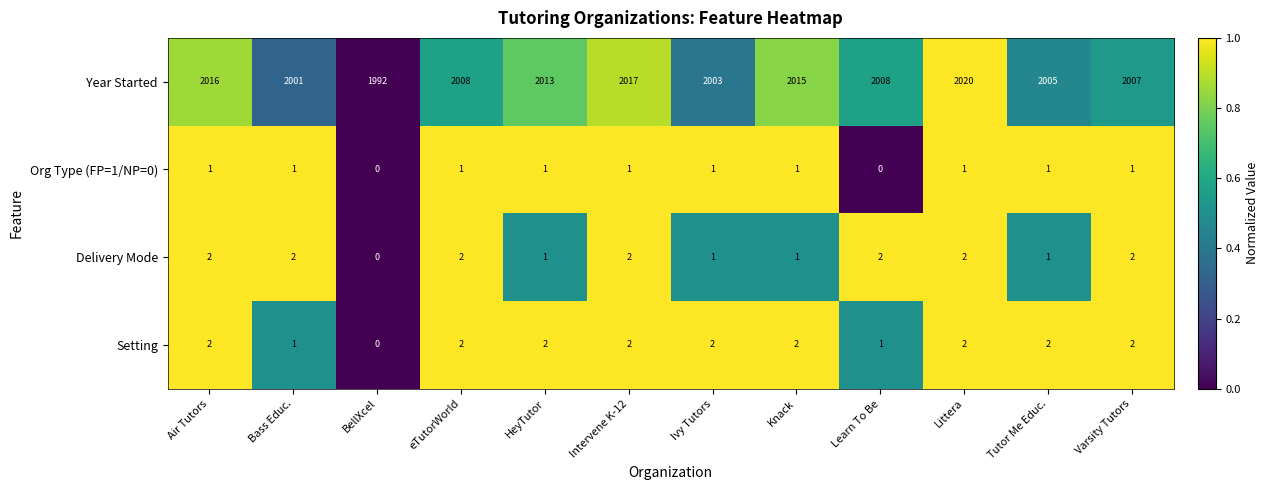

Count the Delivery Mode values in the range 1 to 2.

11